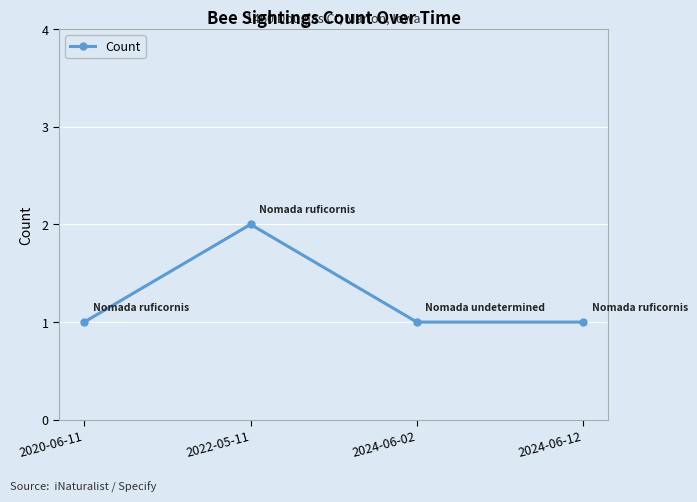

The chart shows a value of 2 at 2024-06-12. True or false?

False